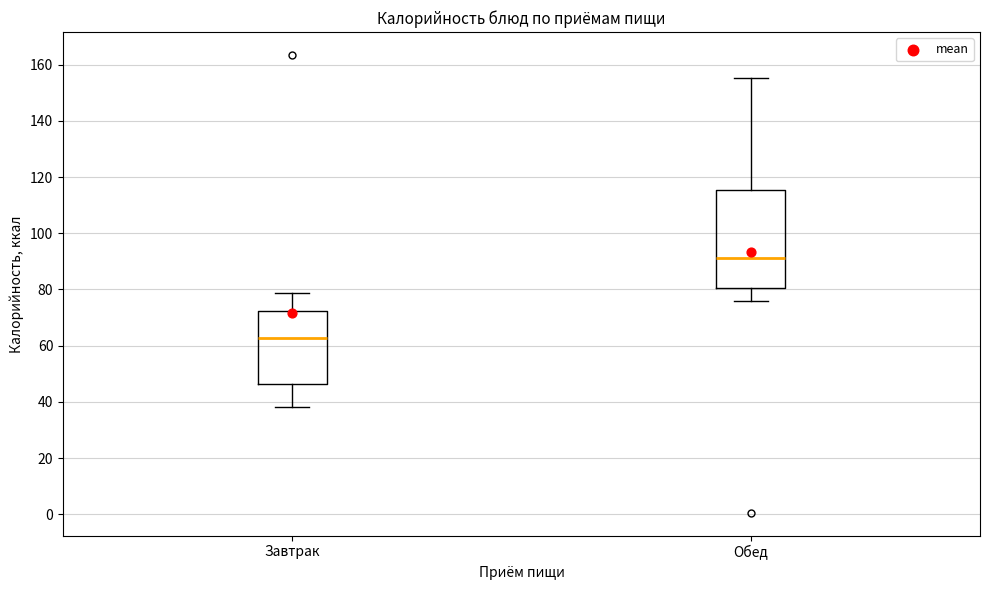

Which box's median line is the lowest?

Завтрак